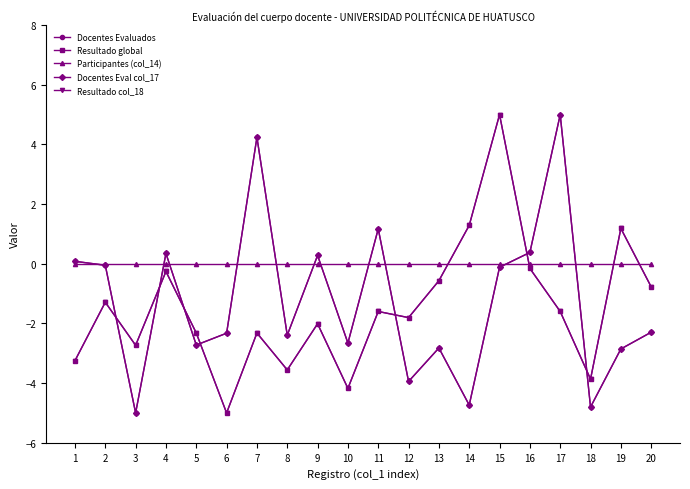

Does the chart have visible grid lines?

No